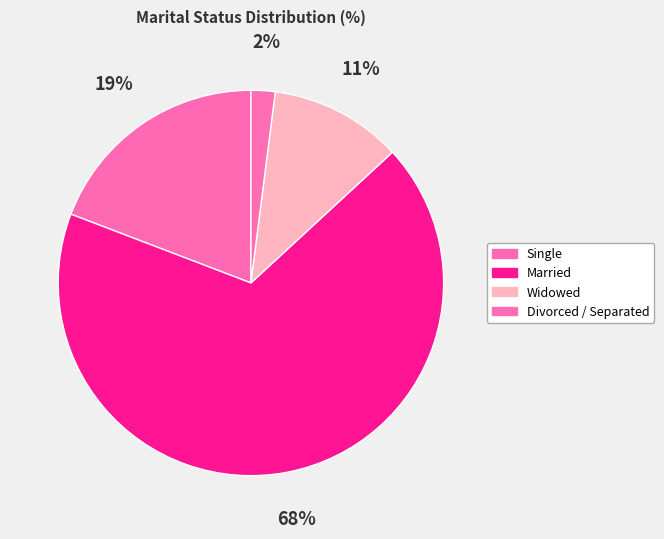

How many slices are in this pie chart?

4